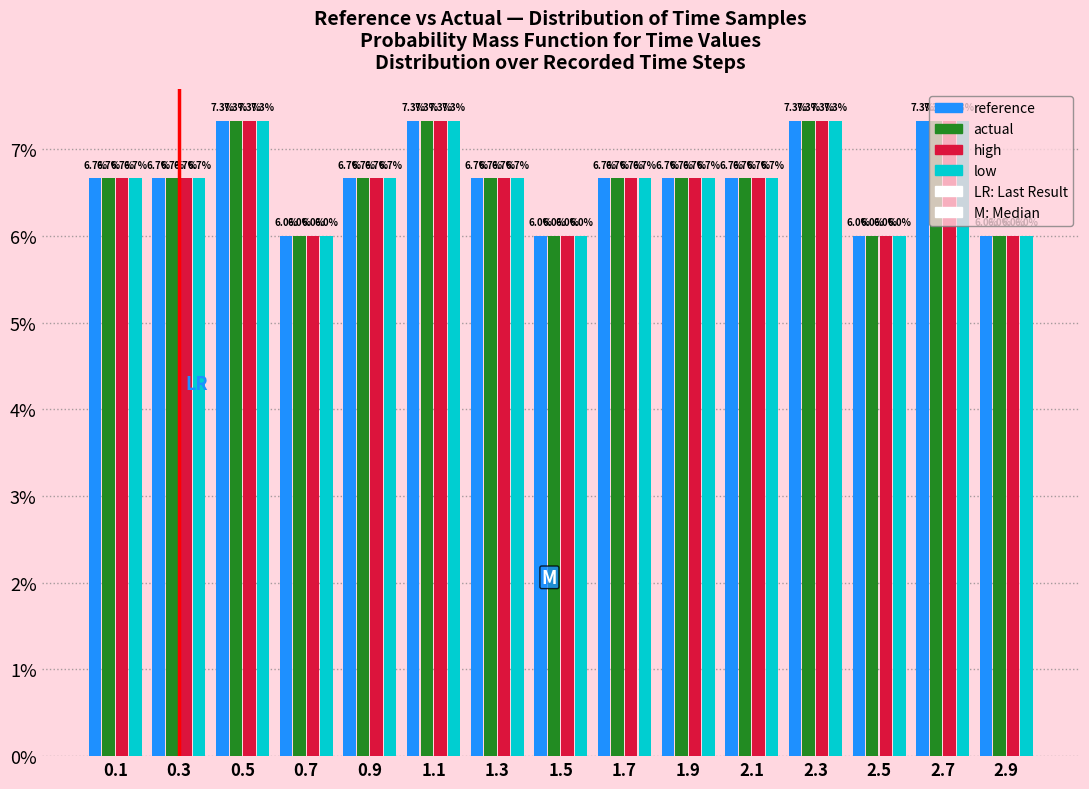

Reading left to right, transcribe this chart: for each range on the x-axis, give the height of each series' bar.

0.0 to 0.2: reference=6.7	actual=6.7	high=6.7	low=6.7
0.2 to 0.4: reference=6.7	actual=6.7	high=6.7	low=6.7
0.4 to 0.6: reference=7.3	actual=7.3	high=7.3	low=7.3
0.6 to 0.8: reference=6.0	actual=6.0	high=6.0	low=6.0
0.8 to 1.0: reference=6.7	actual=6.7	high=6.7	low=6.7
1.0 to 1.2: reference=7.3	actual=7.3	high=7.3	low=7.3
1.2 to 1.4: reference=6.7	actual=6.7	high=6.7	low=6.7
1.4 to 1.6: reference=6.0	actual=6.0	high=6.0	low=6.0
1.6 to 1.8: reference=6.7	actual=6.7	high=6.7	low=6.7
1.8 to 2.0: reference=6.7	actual=6.7	high=6.7	low=6.7
2.0 to 2.2: reference=6.7	actual=6.7	high=6.7	low=6.7
2.2 to 2.4: reference=7.3	actual=7.3	high=7.3	low=7.3
2.4 to 2.6: reference=6.0	actual=6.0	high=6.0	low=6.0
2.6 to 2.8: reference=7.3	actual=7.3	high=7.3	low=7.3
2.8 to 3.0: reference=6.0	actual=6.0	high=6.0	low=6.0